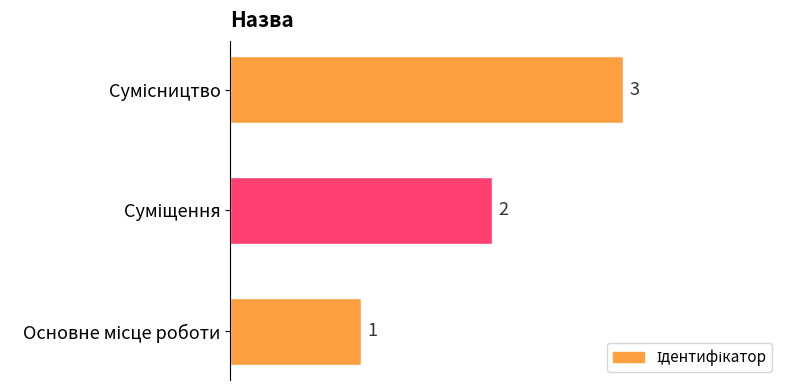

How many bars are there in total?

3